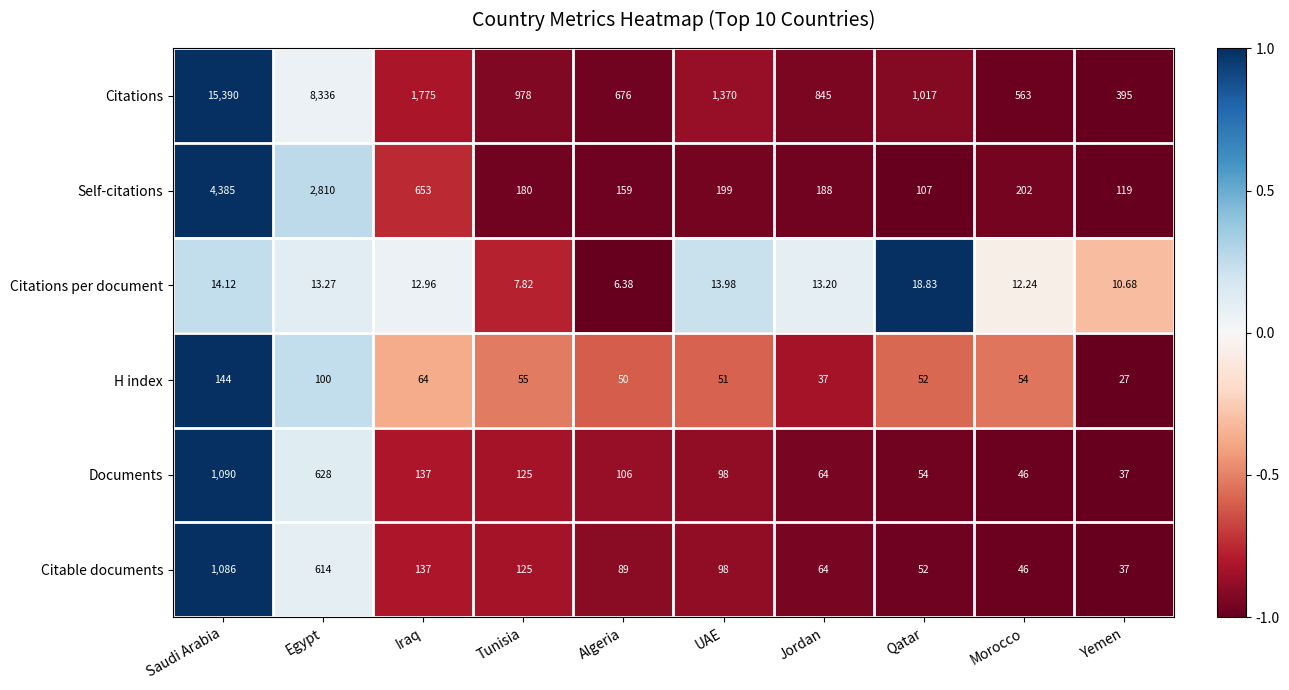

Where is H index nearest to the value 85?

Egypt